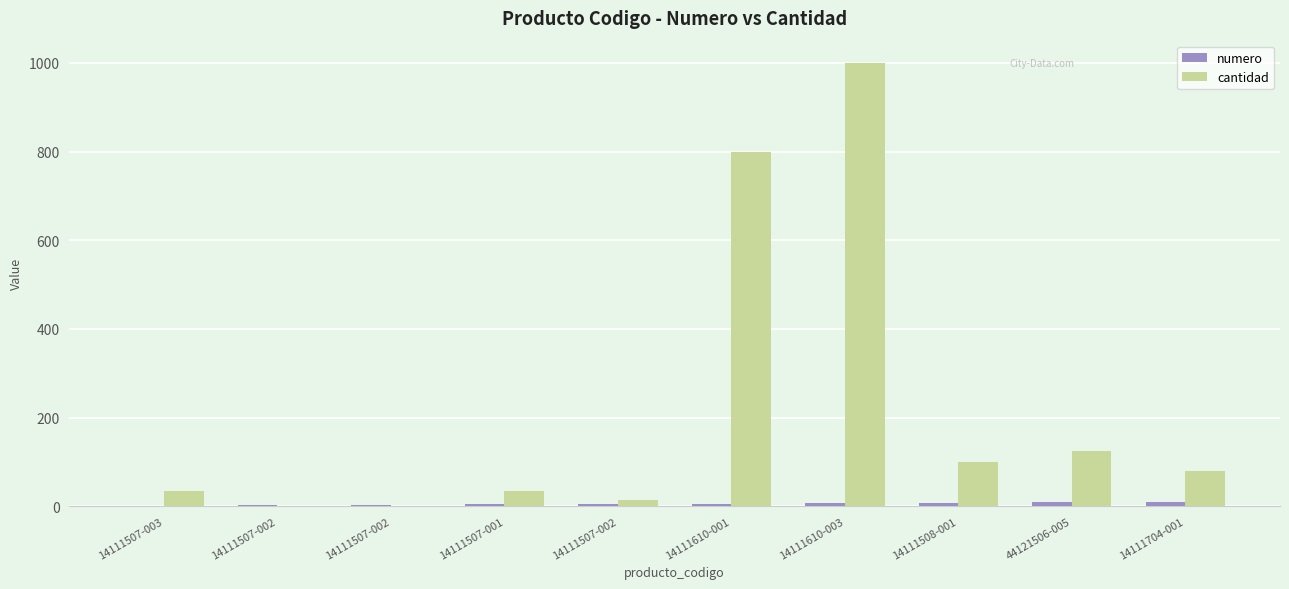

Are the bars grouped side by side (vs. stacked)?

Yes